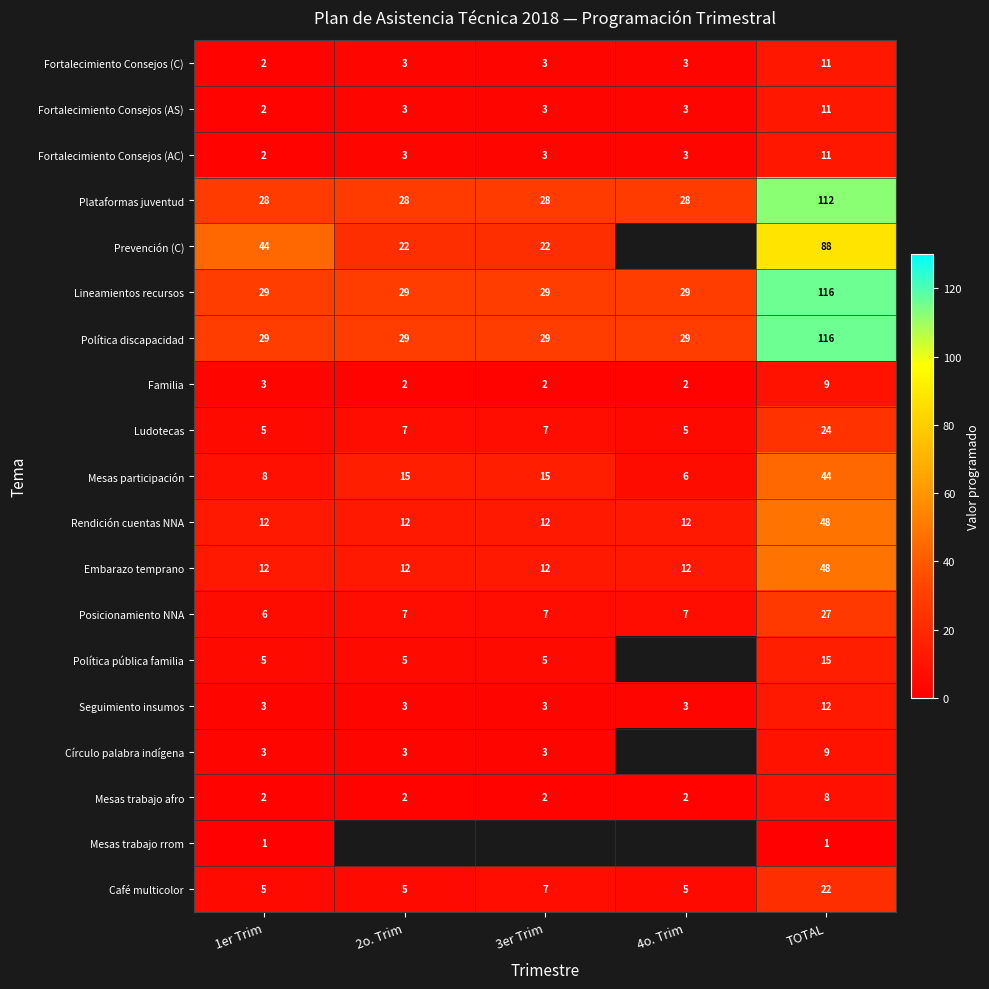

What is the total value across all series at TOTAL?

732